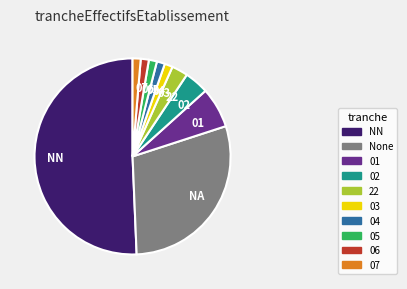

Is the sum of 03 and NA greater than half?

No